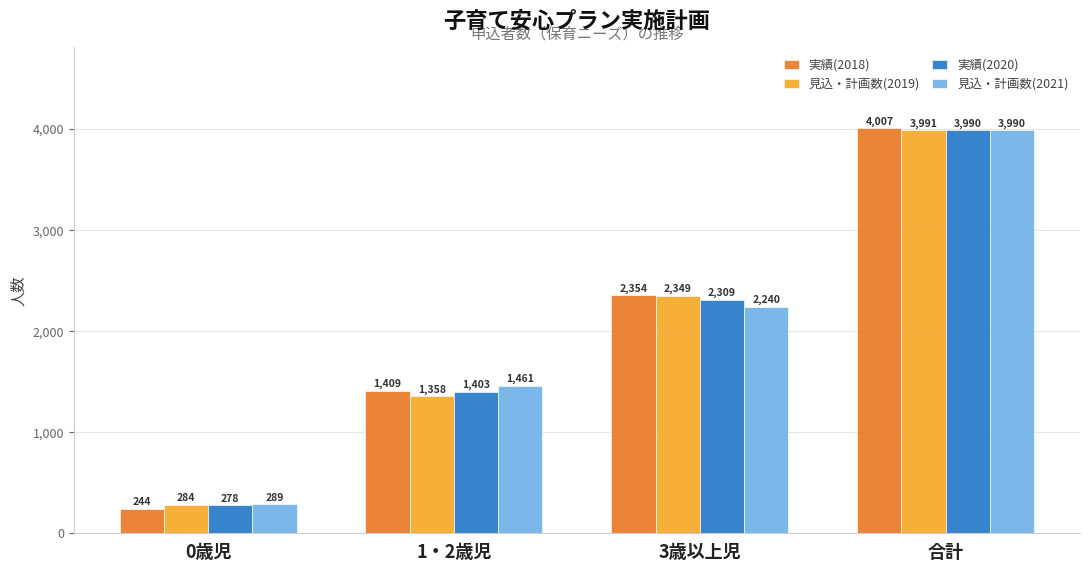

What is the value of the 見込・計画数(2021) bar at the 1st from the left?

289